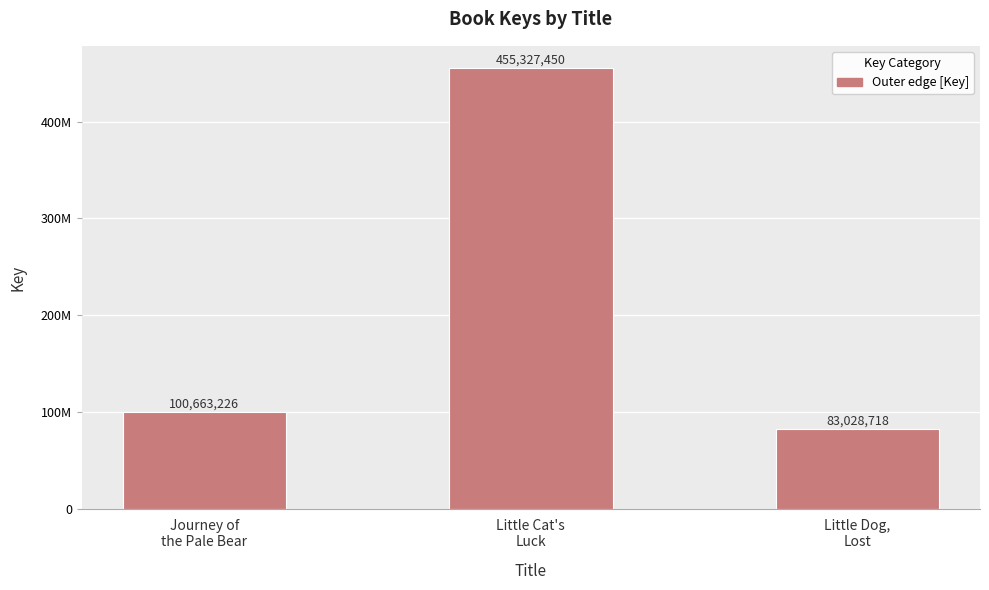

List the labels in order of value, smallest first.

Little Dog,
Lost, Journey of
the Pale Bear, Little Cat's
Luck